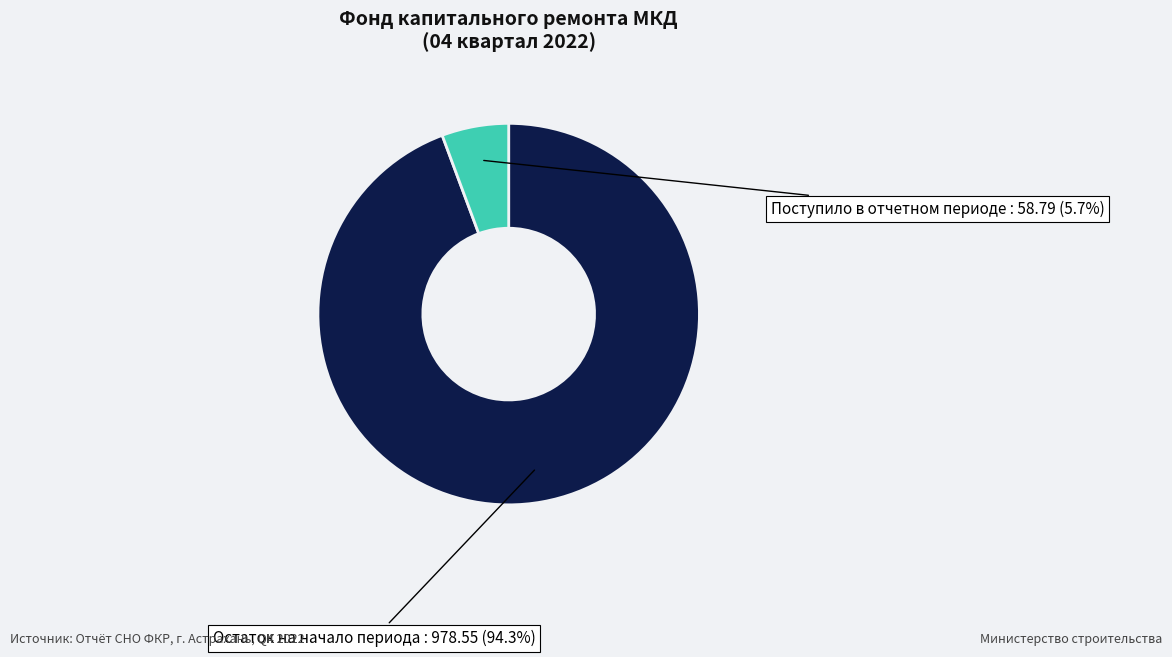

To the nearest percent, what is the average slice percentage?

50%